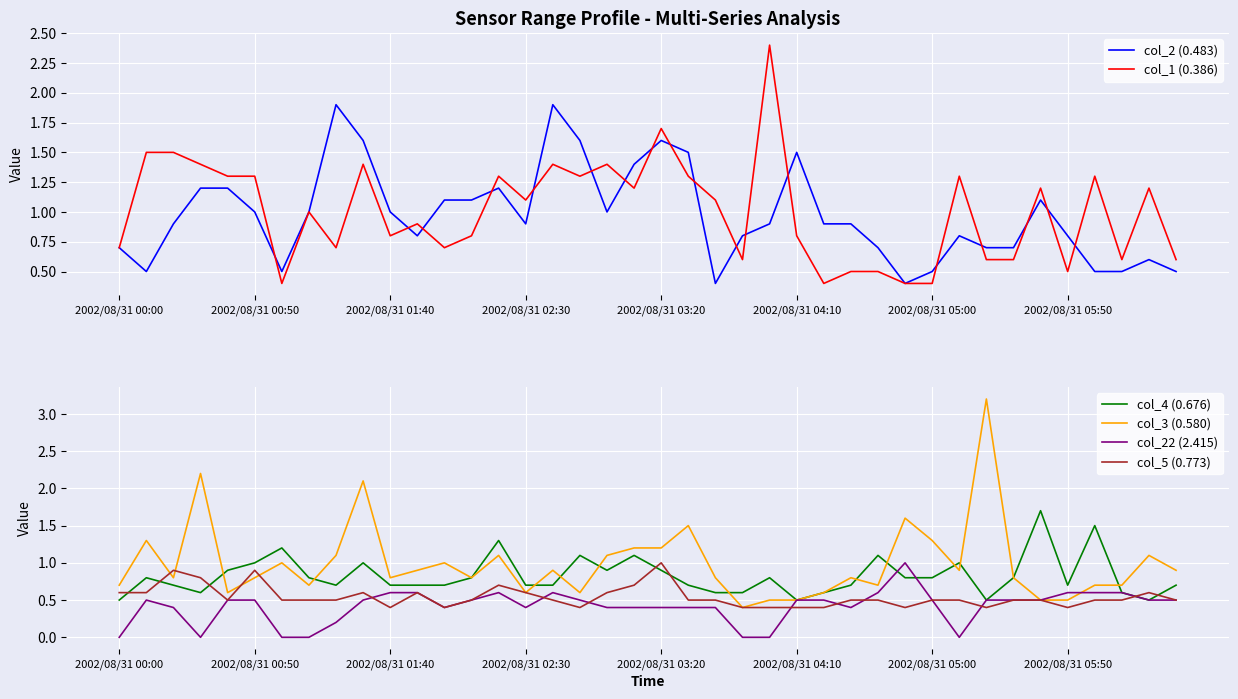

What is the greatest value displayed?

3.2